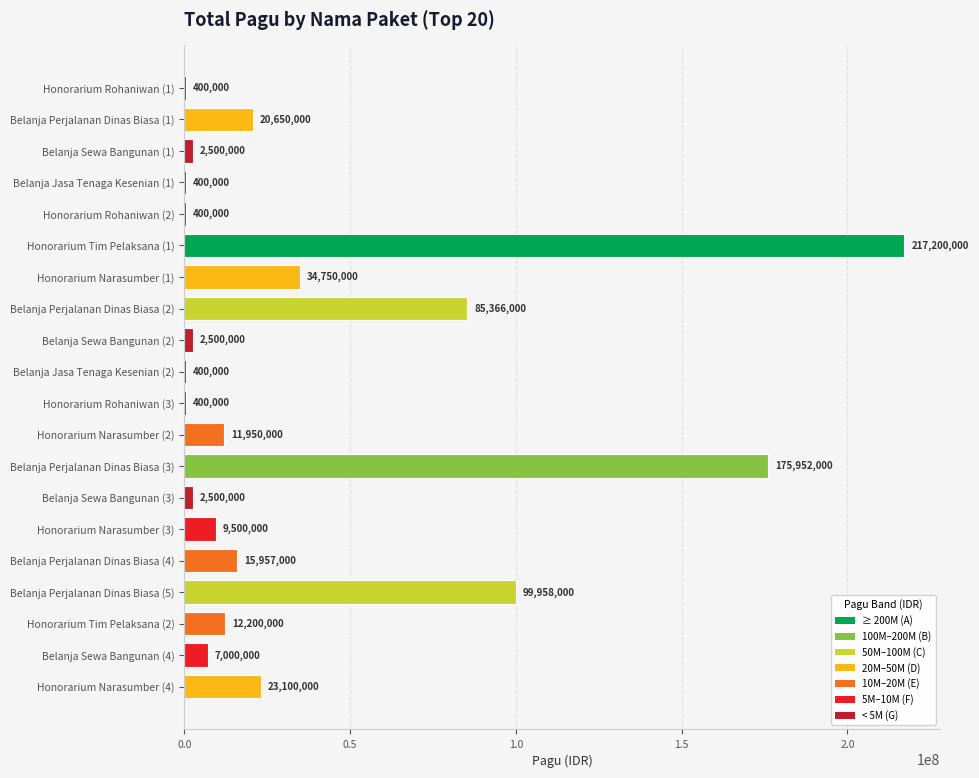

What is the sum of all values?

723083000